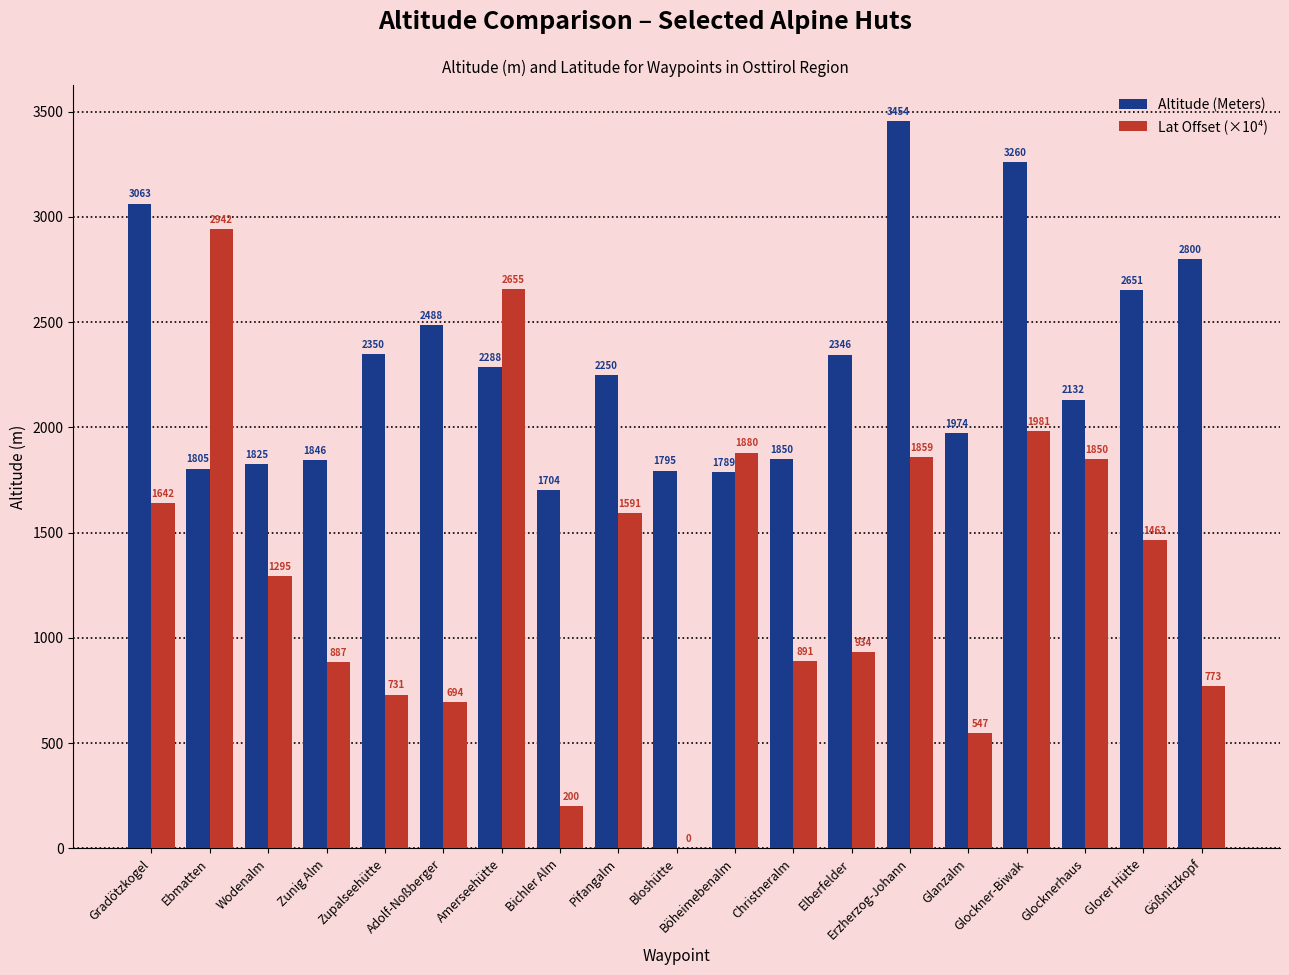

Which series has the largest total across all categories?

Altitude (Meters)